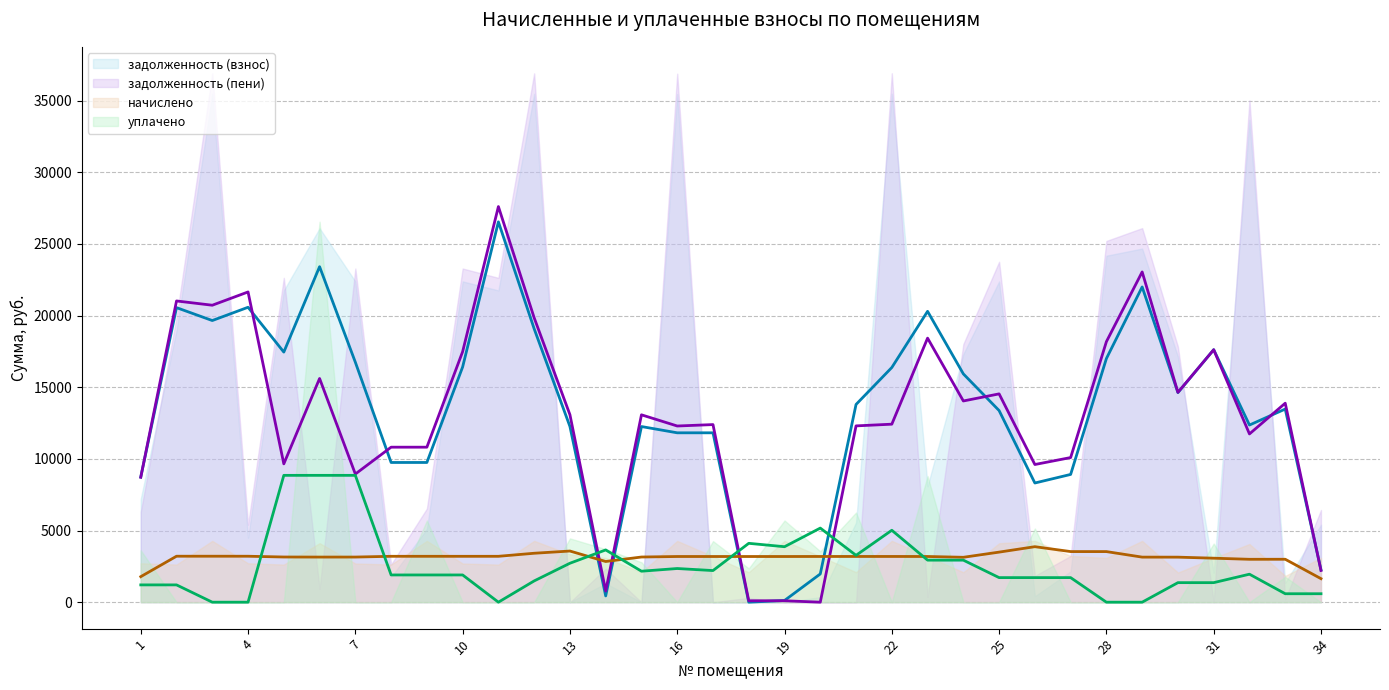

How many lines are shown in the chart?

4